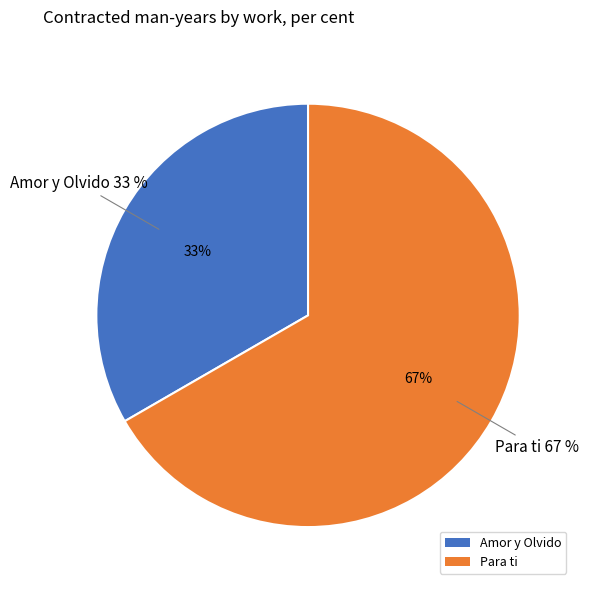

Rank the categories by value from lowest to highest.

Amor y Olvido, Para ti